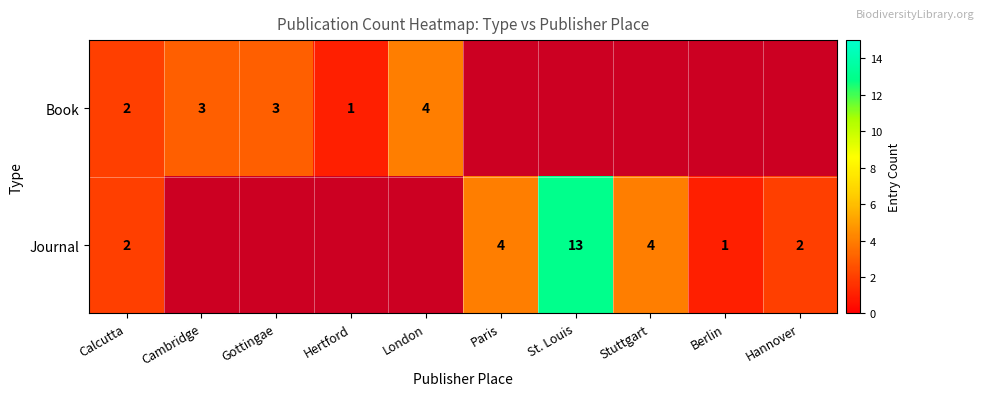

The value of Book at Gottingae is 3. True or false?

True